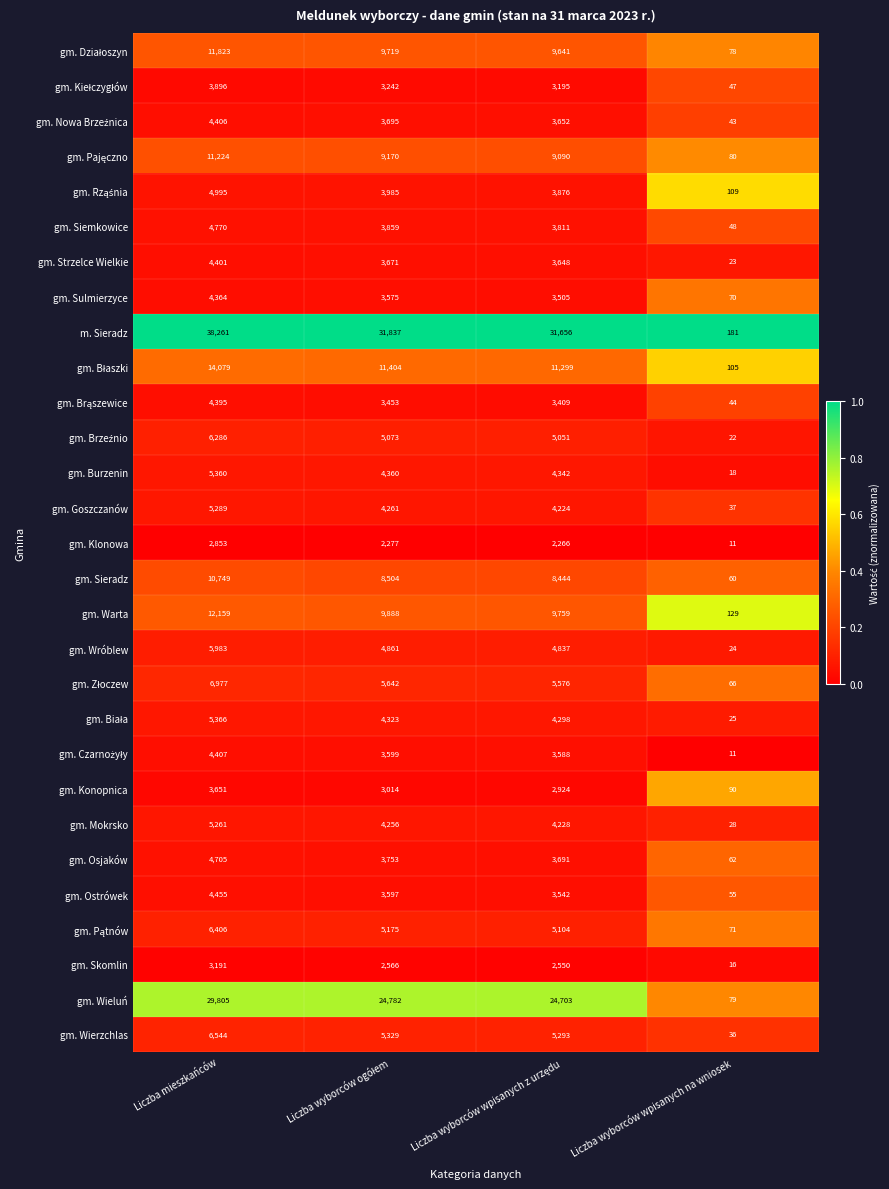

At which category is the sum across all series the highest?

Liczba mieszkańców